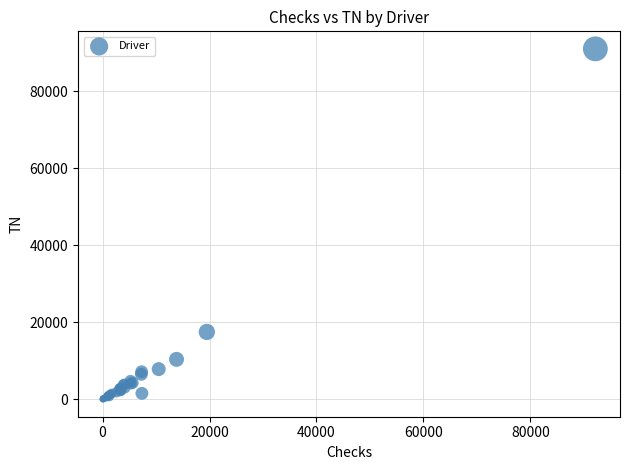

What Y value in the scatter plot is closest to 45488?

17474